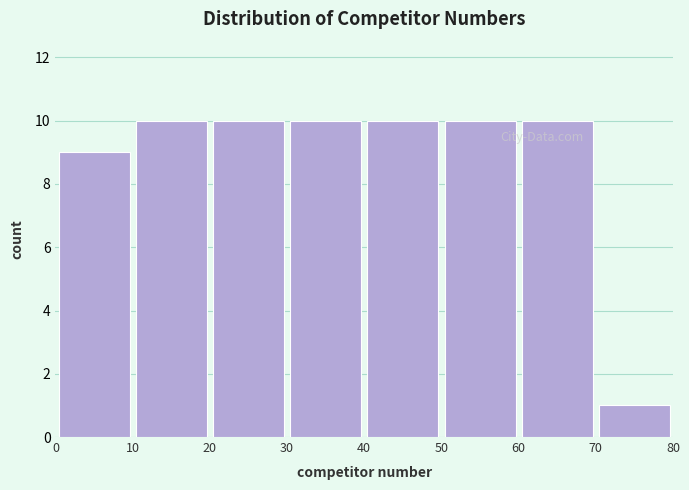

Reading left to right, list every bar in this chart as the range it spans on the x-axis followed by its height. The values are not printed on the chart, so give them approximately, as read against the axis.

0 to 10: 9
10 to 20: 10
20 to 30: 10
30 to 40: 10
40 to 50: 10
50 to 60: 10
60 to 70: 10
70 to 80: 1